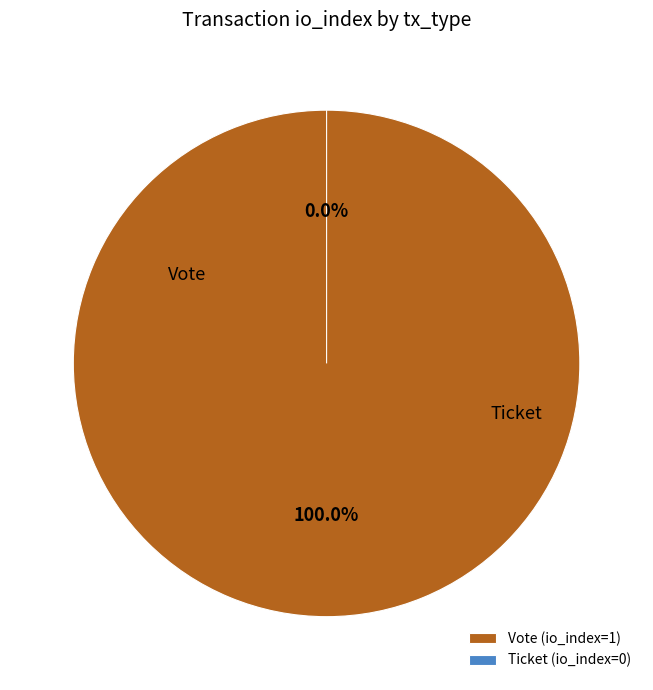

Is it true that Vote is 100% of the pie?

True